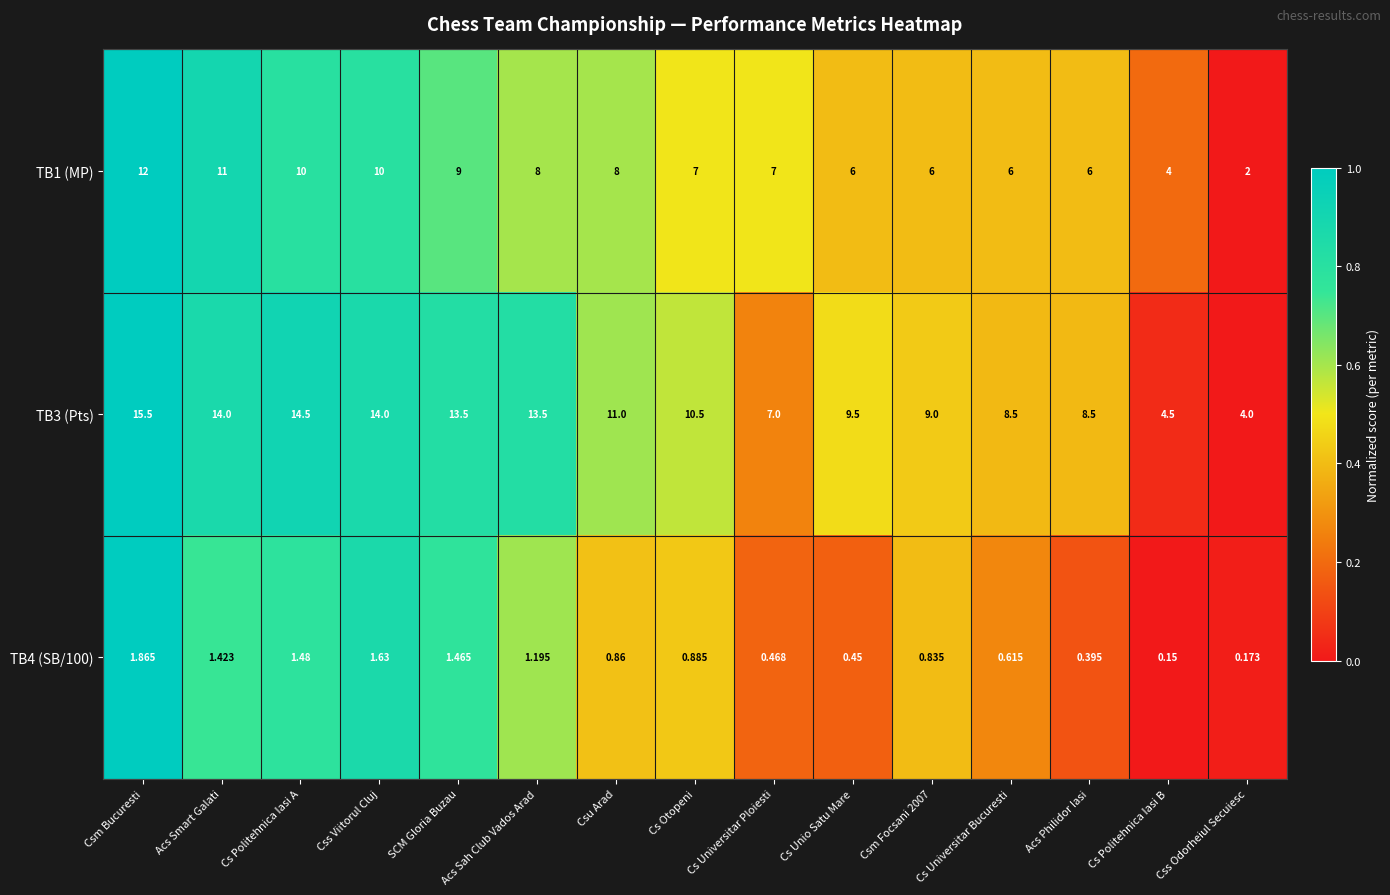

What is the difference between the highest and lowest values at Cs Otopeni?

9.6